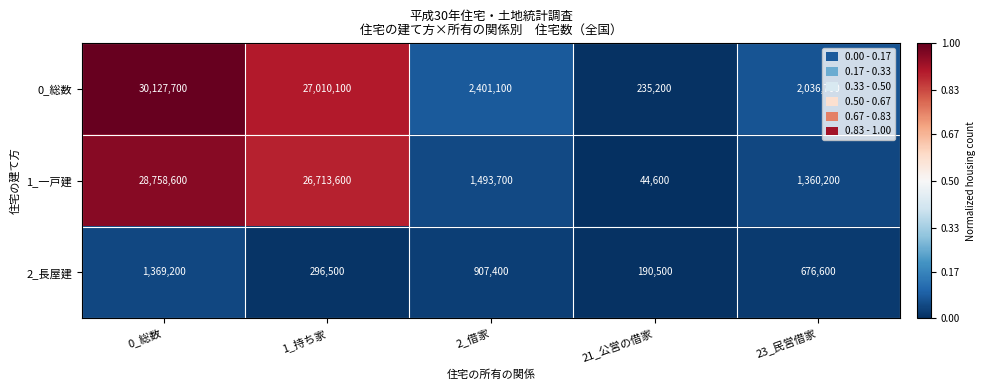

Is it true that 1_一戸建 equals 41714287 at 1_持ち家?

False